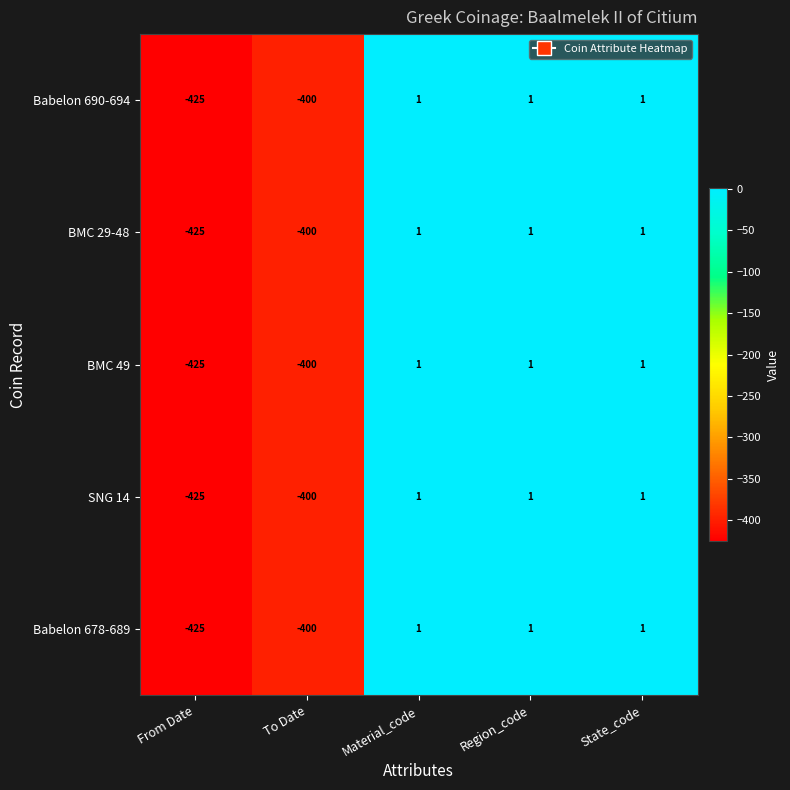

What is the total value across all series at To Date?

-2000